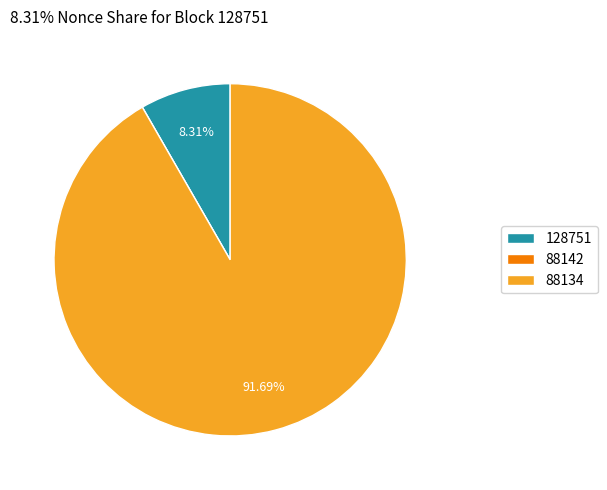

Do 88134 and 128751 together represent more than half of the pie?

Yes